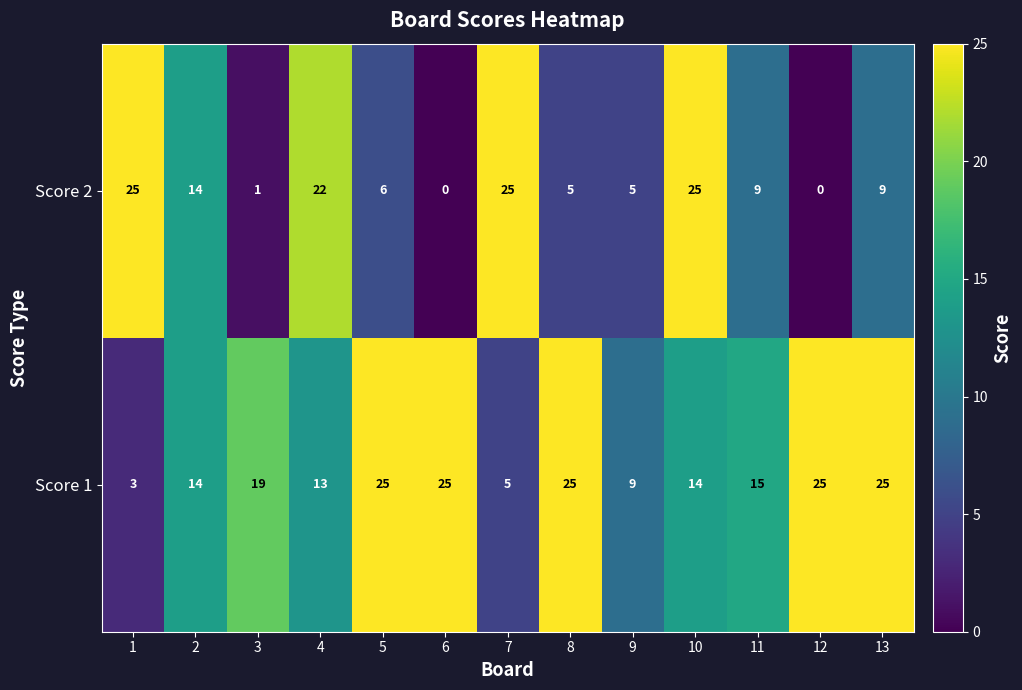

Which series has the largest range (max minus min)?

Score 2